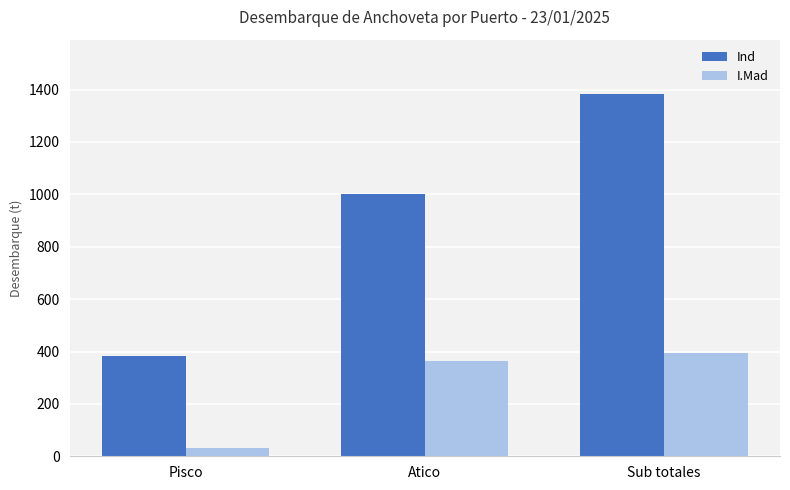

What position from the right is Pisco?

3